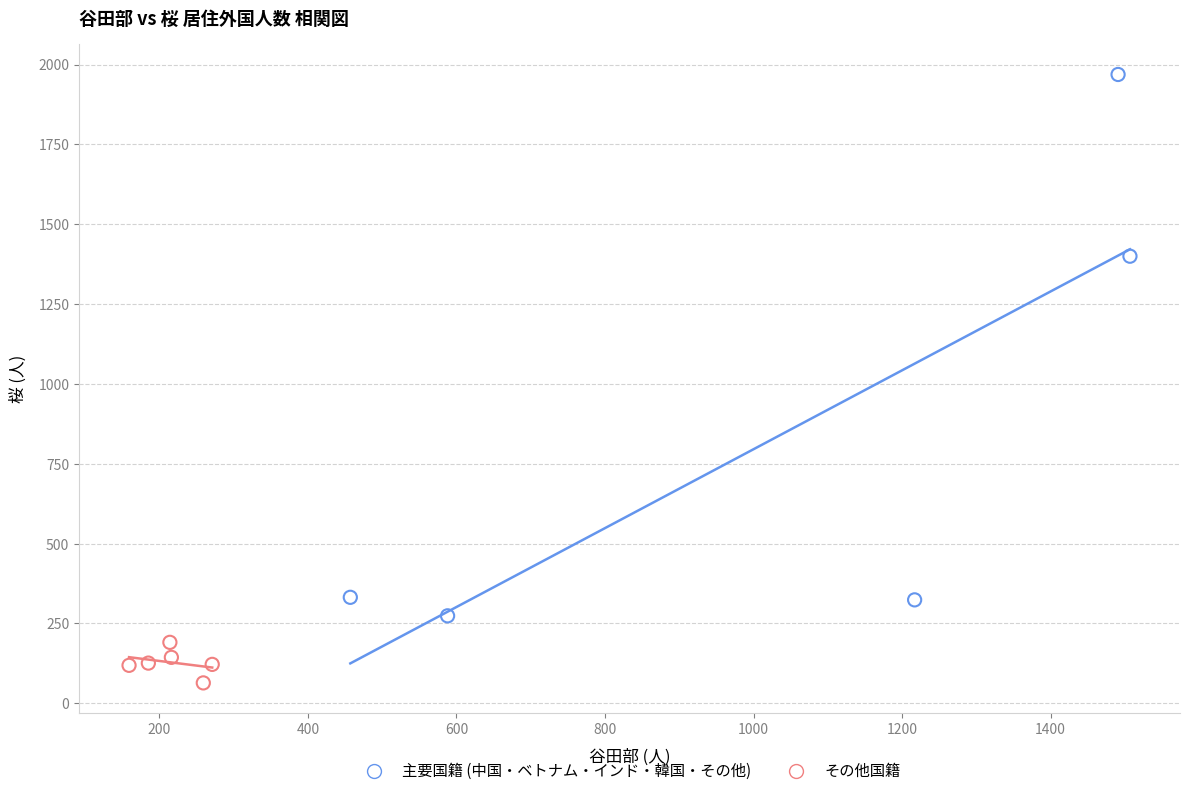

Which series contains the highest Y value?

主要国籍 (中国・ベトナム・インド・韓国・その他)